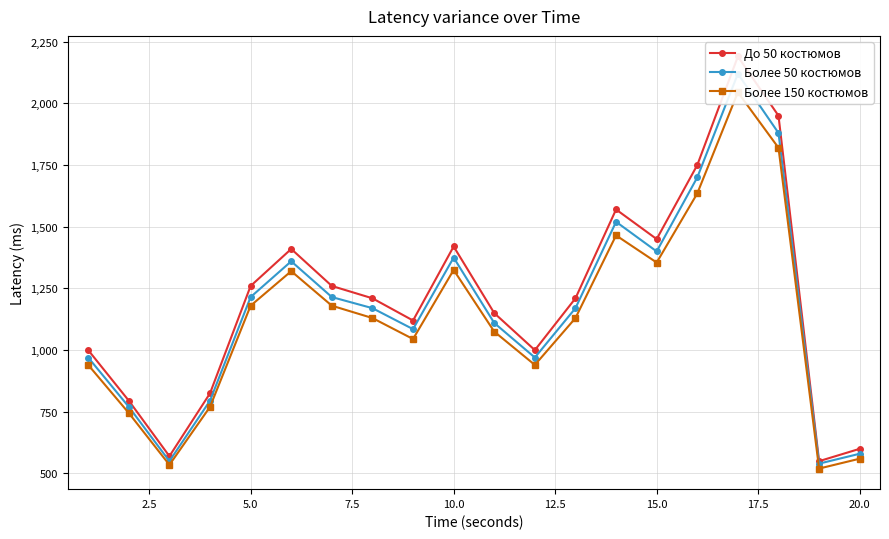

Reading right to left, list all the values displayed in this chart.

До 50 костюмов: 600	550	1950	2190	1750	1450	1570	1210	1000	1150	1420	1120	1210	1260	1410	1260	825	570	795	1000
Более 50 костюмов: 580	540	1880	2120	1700	1400	1520	1170	970	1110	1375	1085	1170	1215	1360	1215	795	550	770	970
Более 150 костюмов: 560	520	1820	2045	1635	1355	1465	1130	940	1075	1325	1045	1130	1180	1320	1180	770	535	745	940